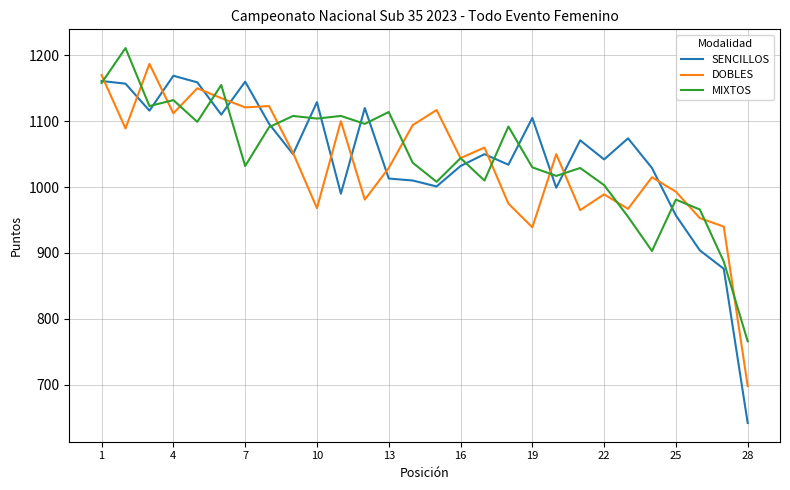

What is the minimum value shown in the chart?

642